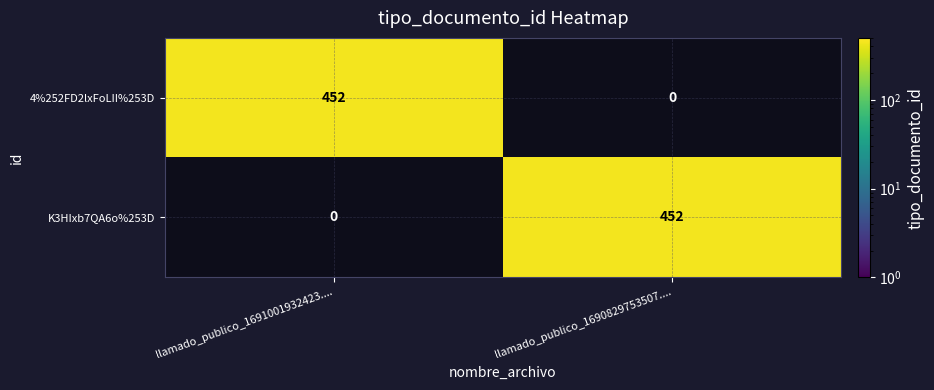

What is the sum of the 4%252FD2lxFoLII%253D values at llamado_publico_1691001932423.... and llamado_publico_1690829753507....?

452